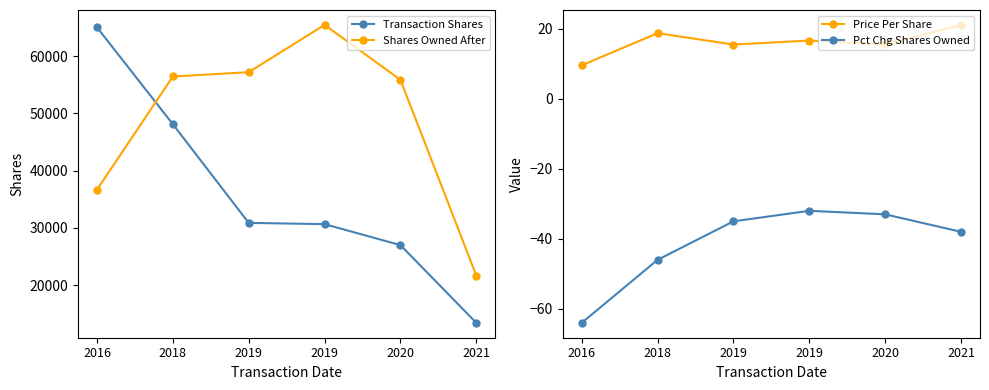

At 2016, list the series in order from largest to smallest.

Transaction Shares, Shares Owned After, Price Per Share, Pct Chg Shares Owned